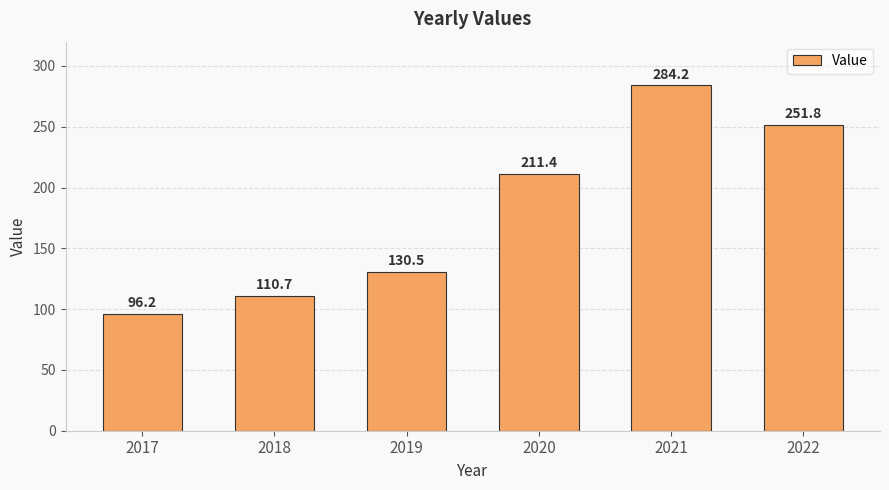

Approximately how many times larger is the value at 2017 compared to 2020?

0.5